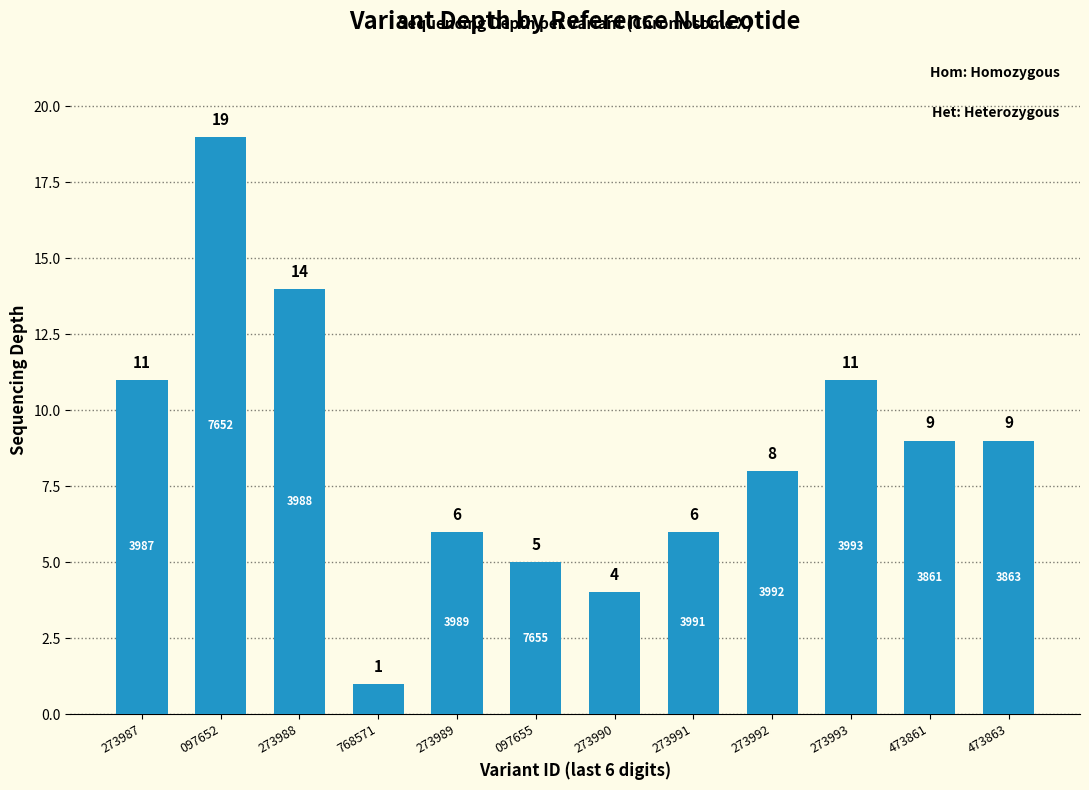

What is the smallest value displayed?

1